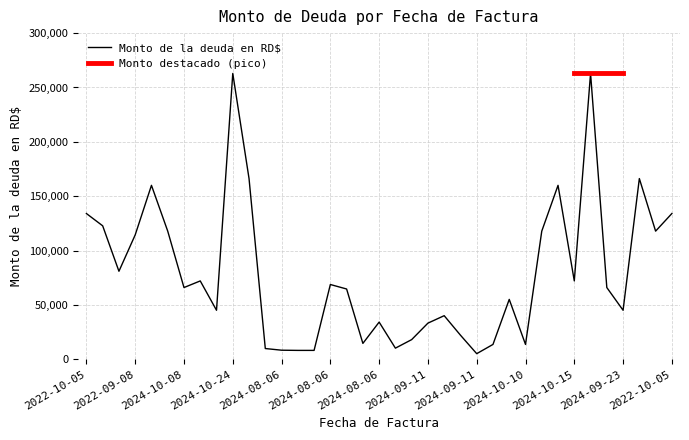

What is the sum of all values?

2913271.1